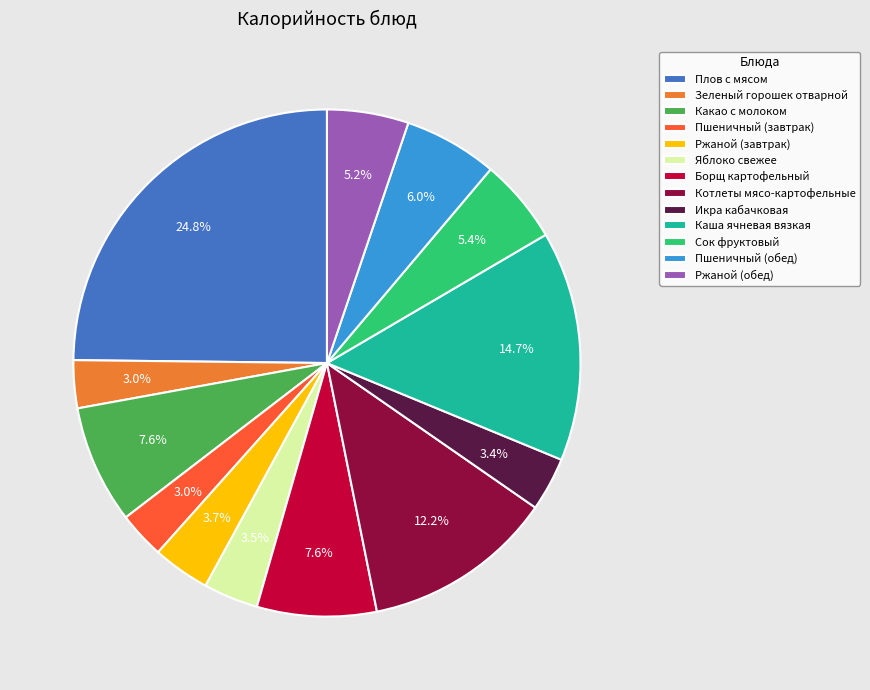

What is the largest slice in the pie chart?

Плов с мясом